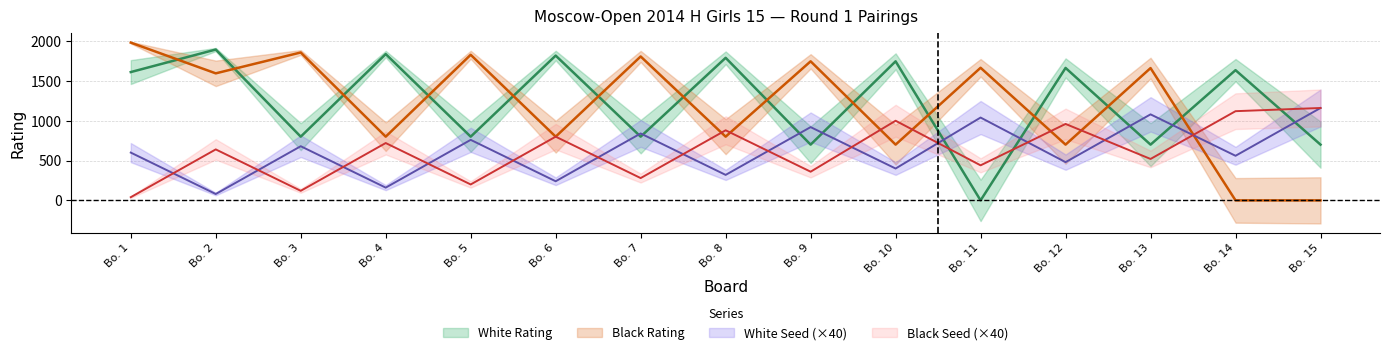

List the series in order of their peak value, highest first.

Black Rating, White Rating, White Seed, Black Seed